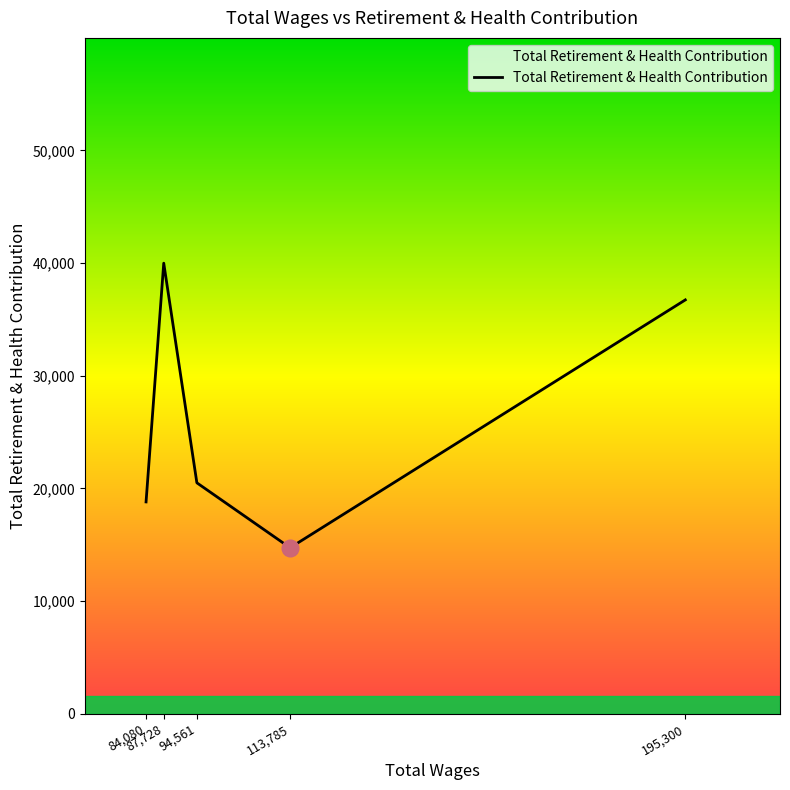

What is the difference between the maximum and minimum values?

25258